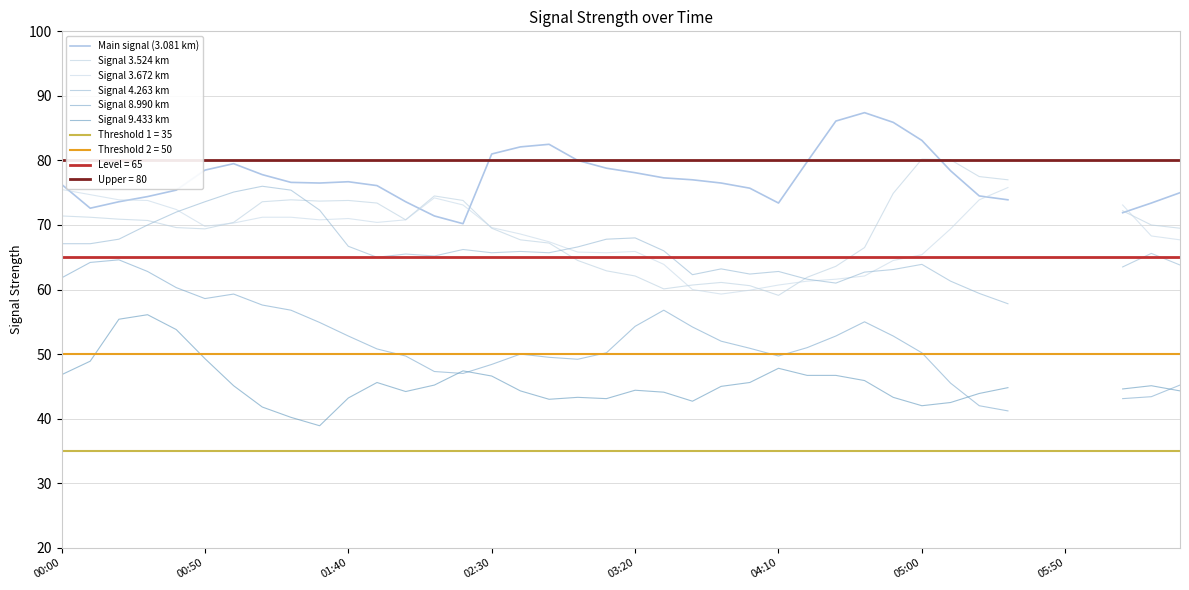

Where is the first local minimum for Signal 4.263 km?

11